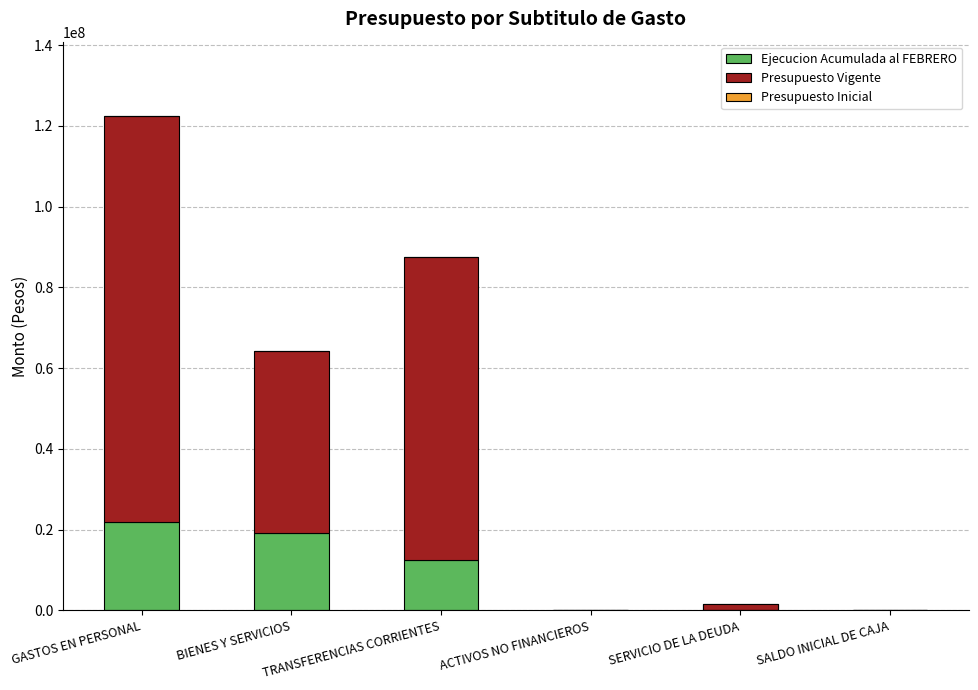

Count the number of data series in this chart.

3